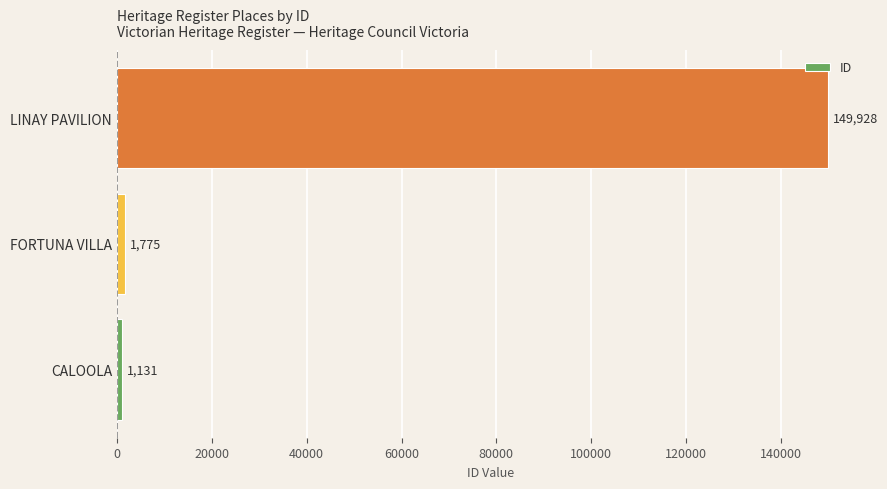

Reading top to bottom, transcribe all the data shown in this chart.

149928	1775	1131